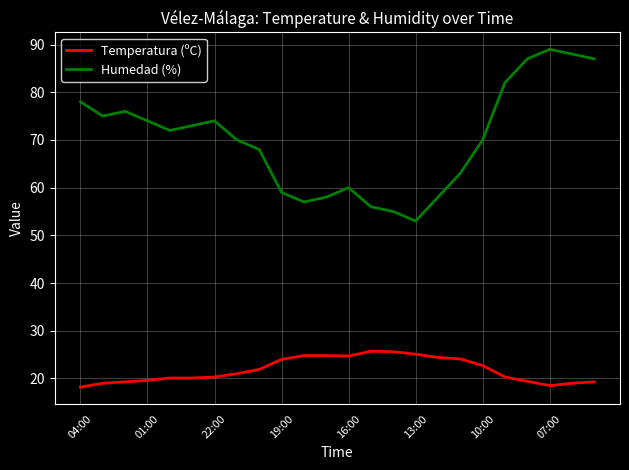

What is the sum of all Temperatura (ºC) values?

521.9